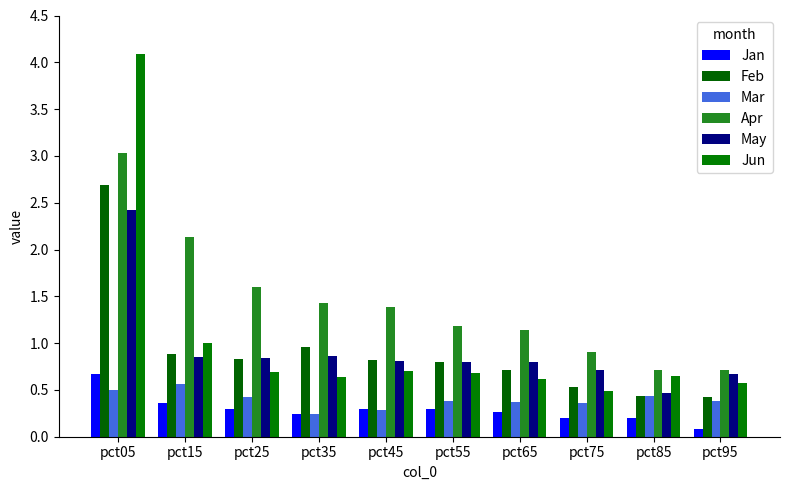

Where is Mar nearest to the value 0?

pct35